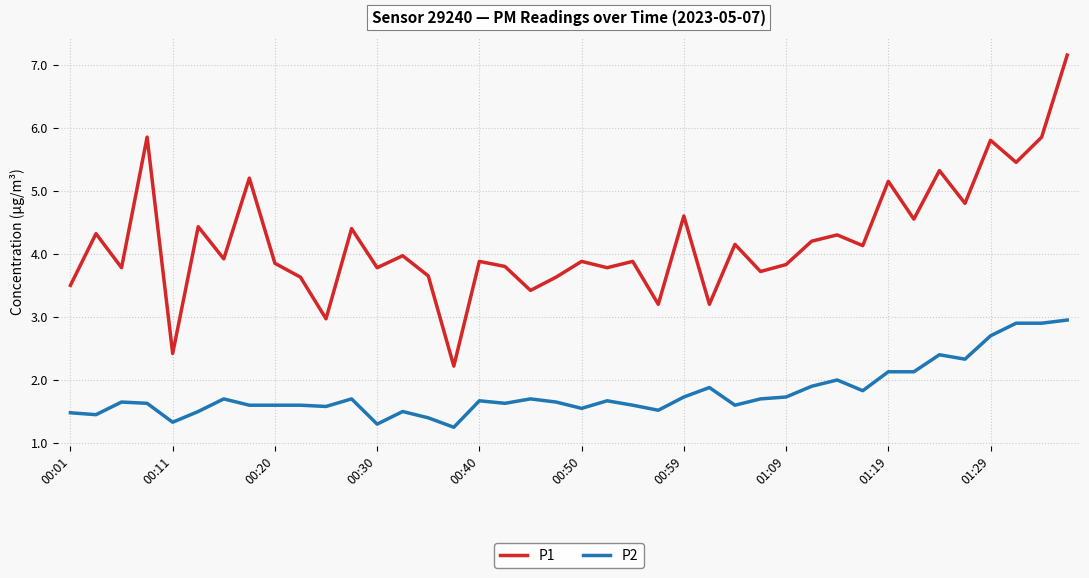

List the series in order of their peak value, highest first.

P1, P2